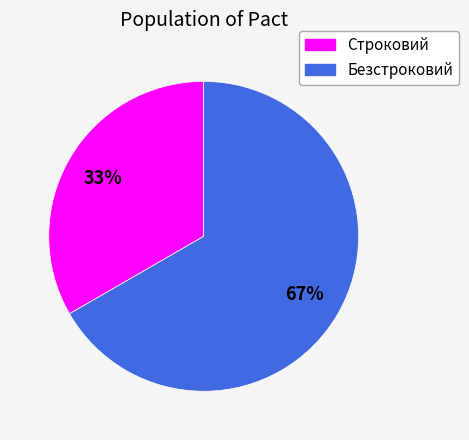

Between Безстроковий and Строковий, which is larger?

Безстроковий